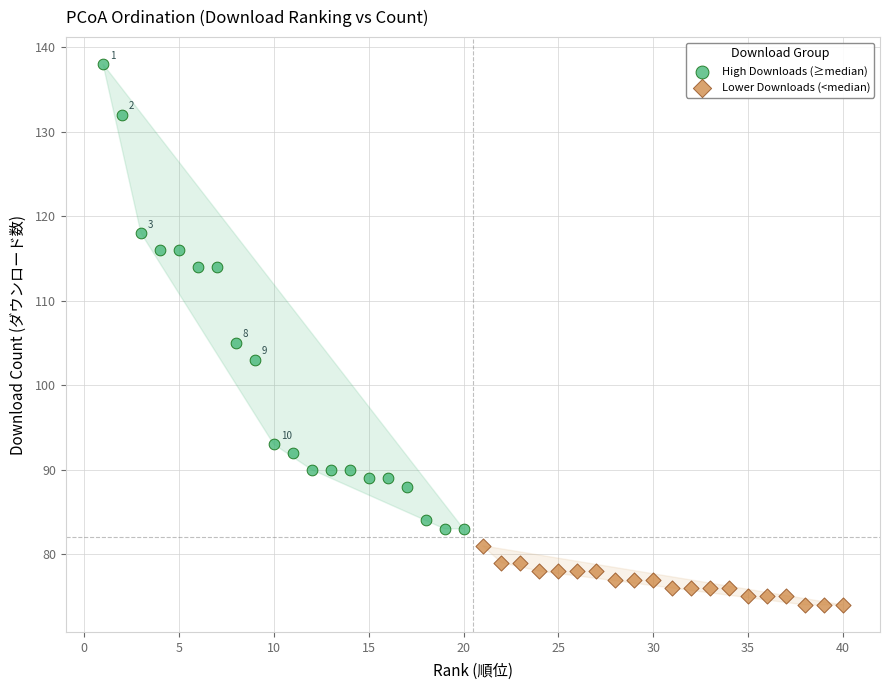

Which series has the largest Y range (max minus min)?

High Downloads (≥median)